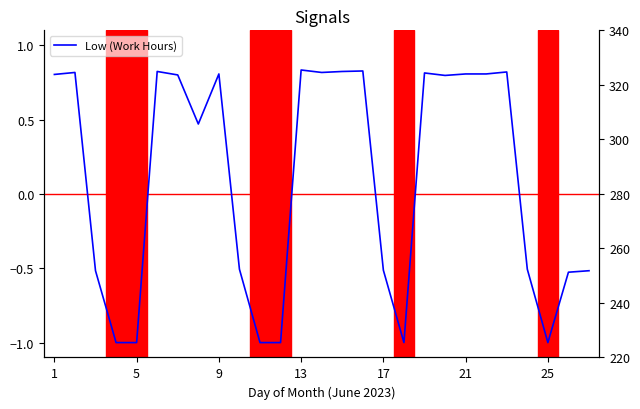

Is this an area chart (filled region under the line)?

No